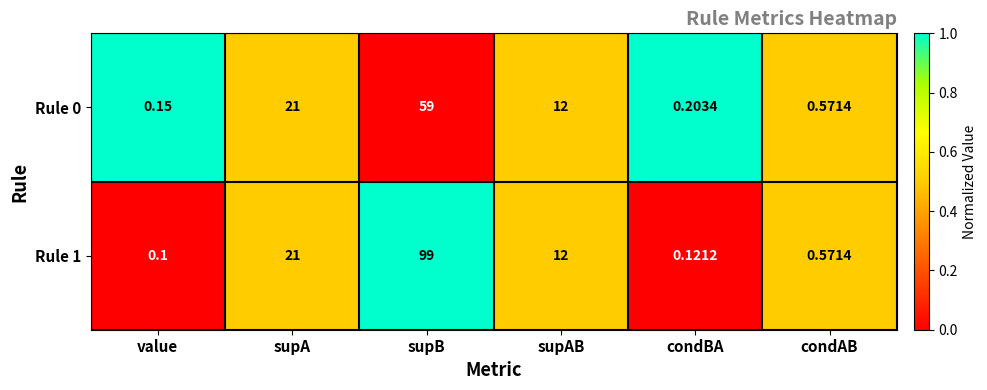

Where does the Rule 1 series first go above 12?

supA